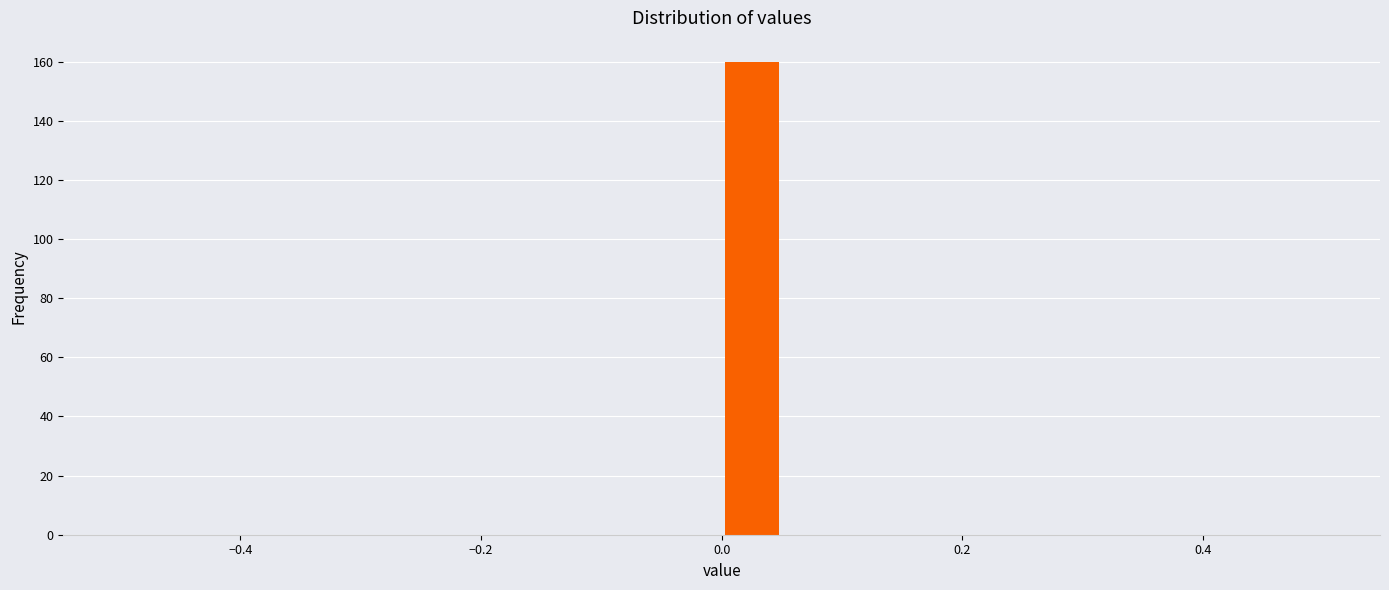

Around what value on the x-axis is the tallest bar? Give the approximate position of its centre, as read against the axis.

0.02